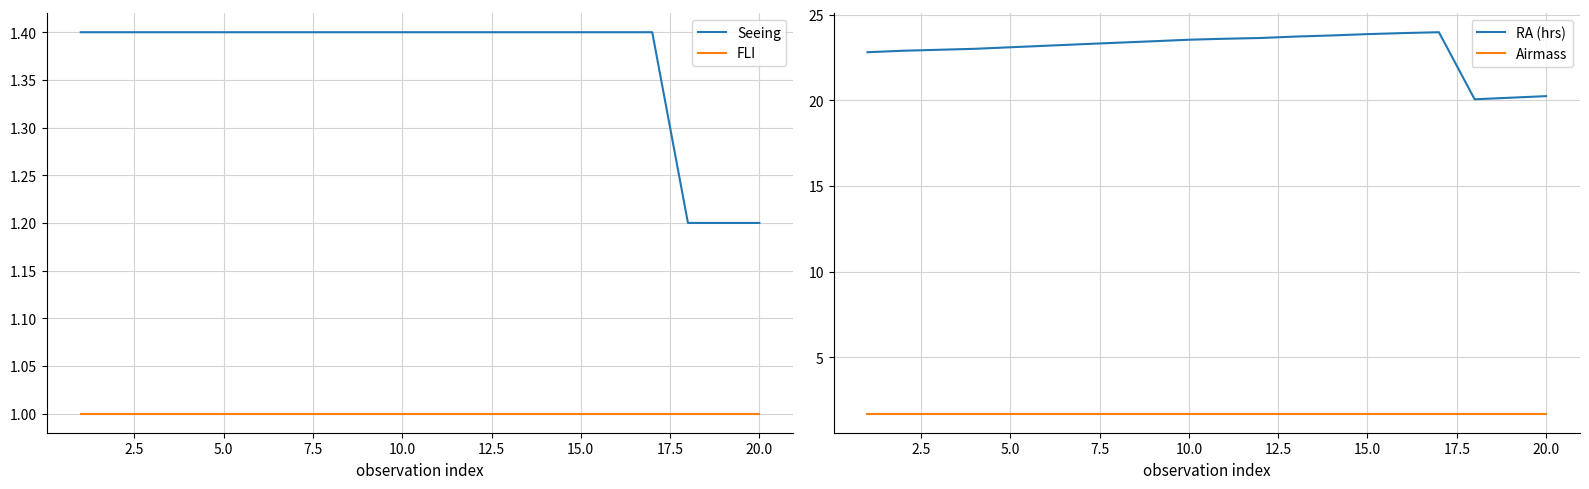

The Seeing series shows 1.9 at 20.0. True or false?

False